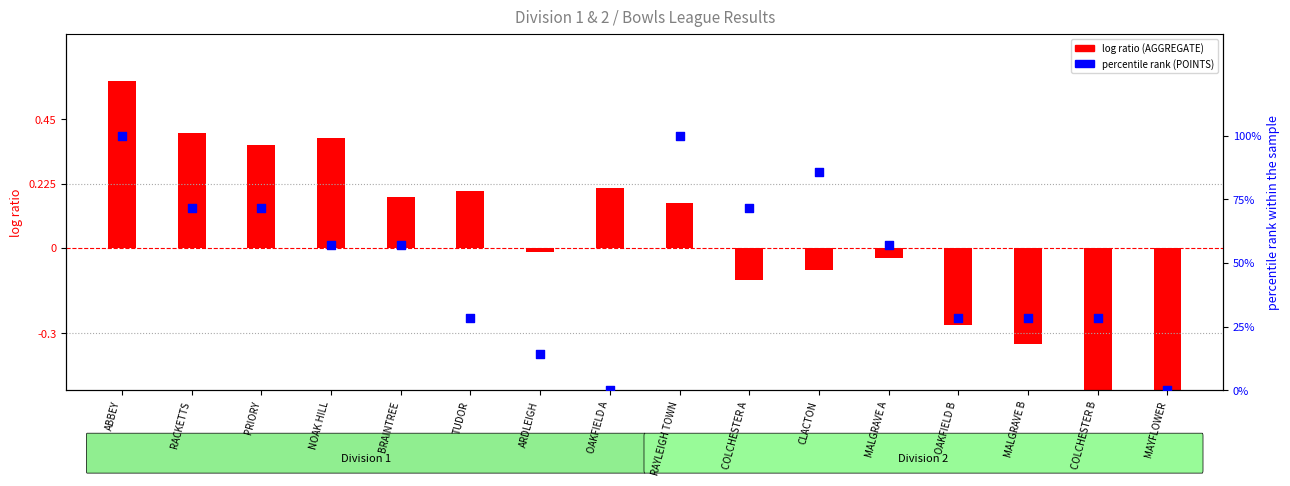

What is the total value across all series at MAYFLOWER?

-1.0